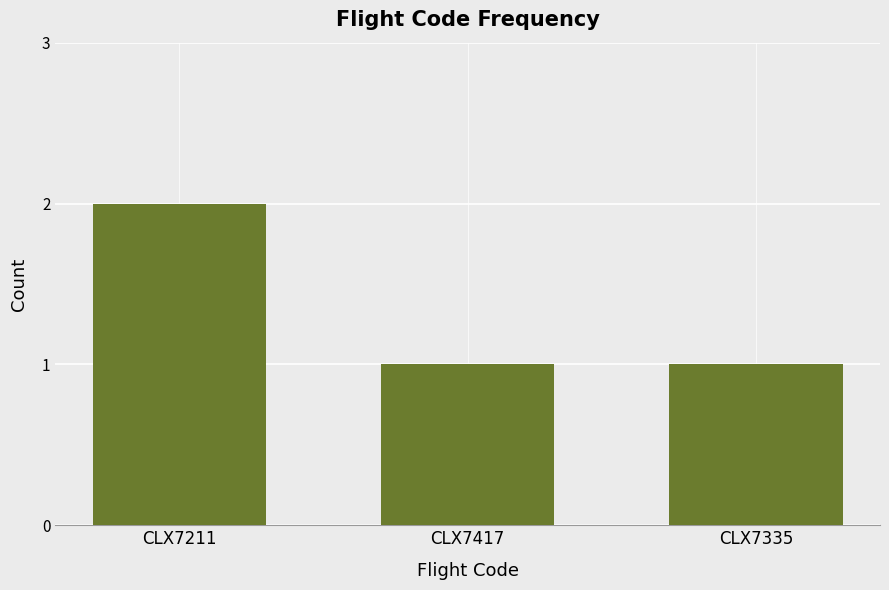

What is the sum of the values at CLX7211 and CLX7335?

3